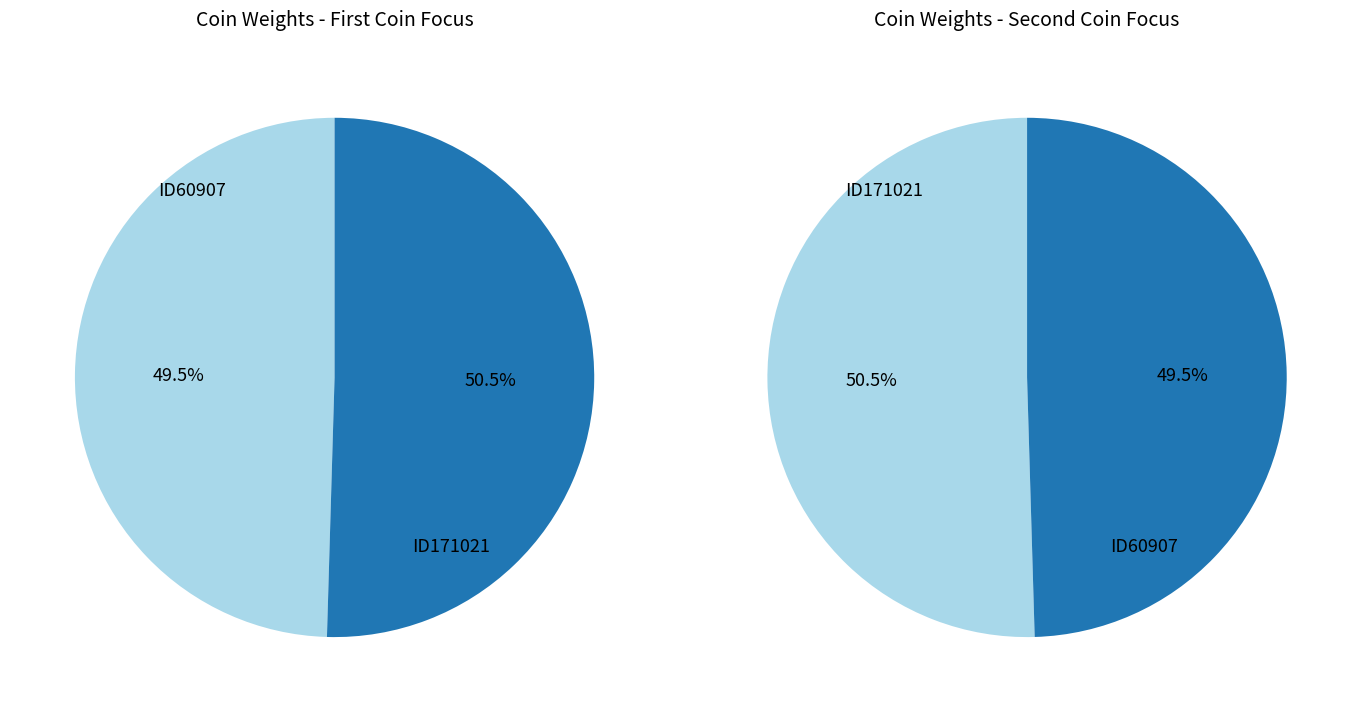

Rank the categories by value from highest to lowest.

ID171021, ID60907